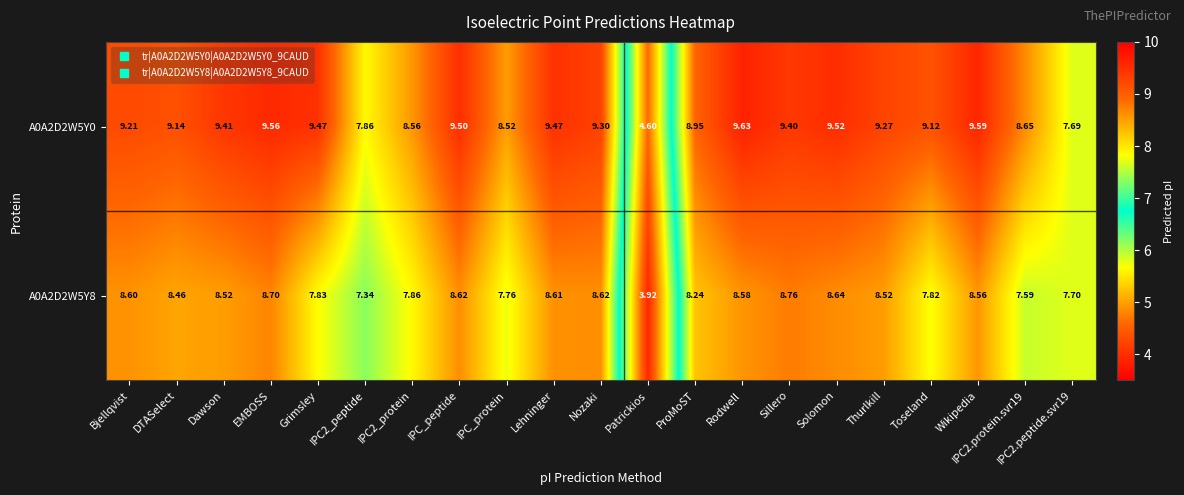

Which series has the largest total across all categories?

A0A2D2W5Y0